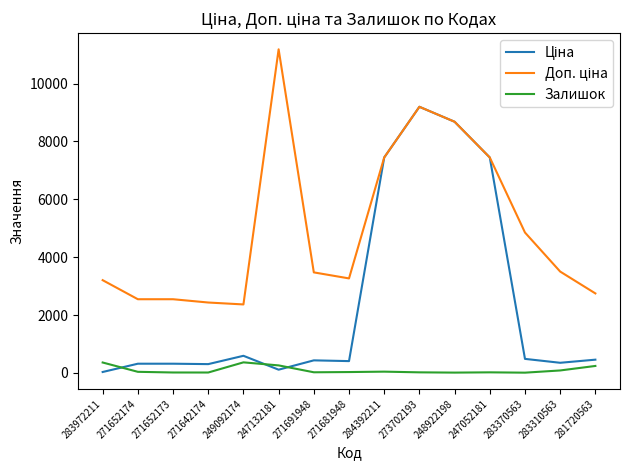

Which label corresponds to the largest value in the chart?

247132181